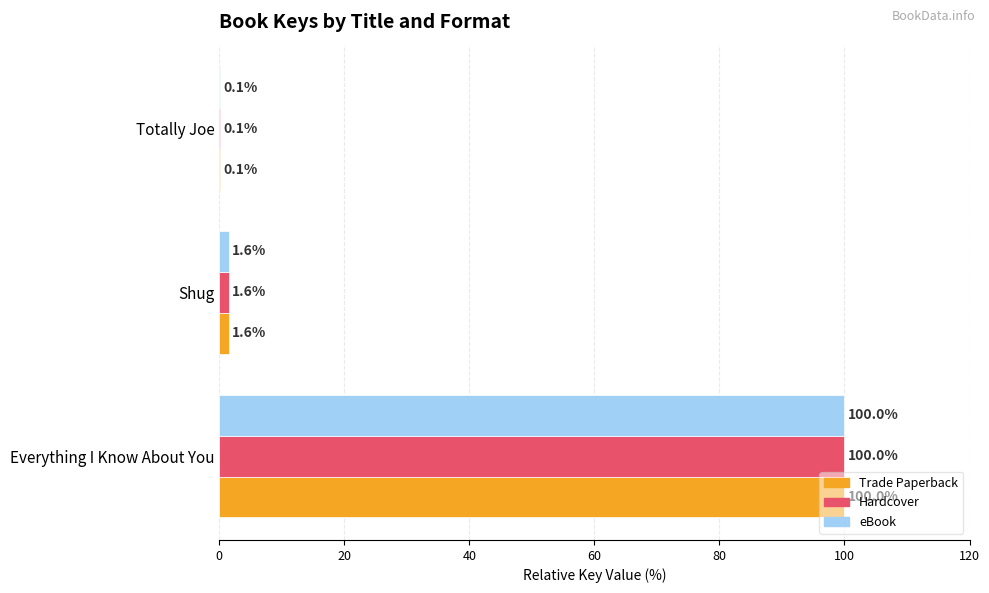

What is the average value of the eBook series?

33.9